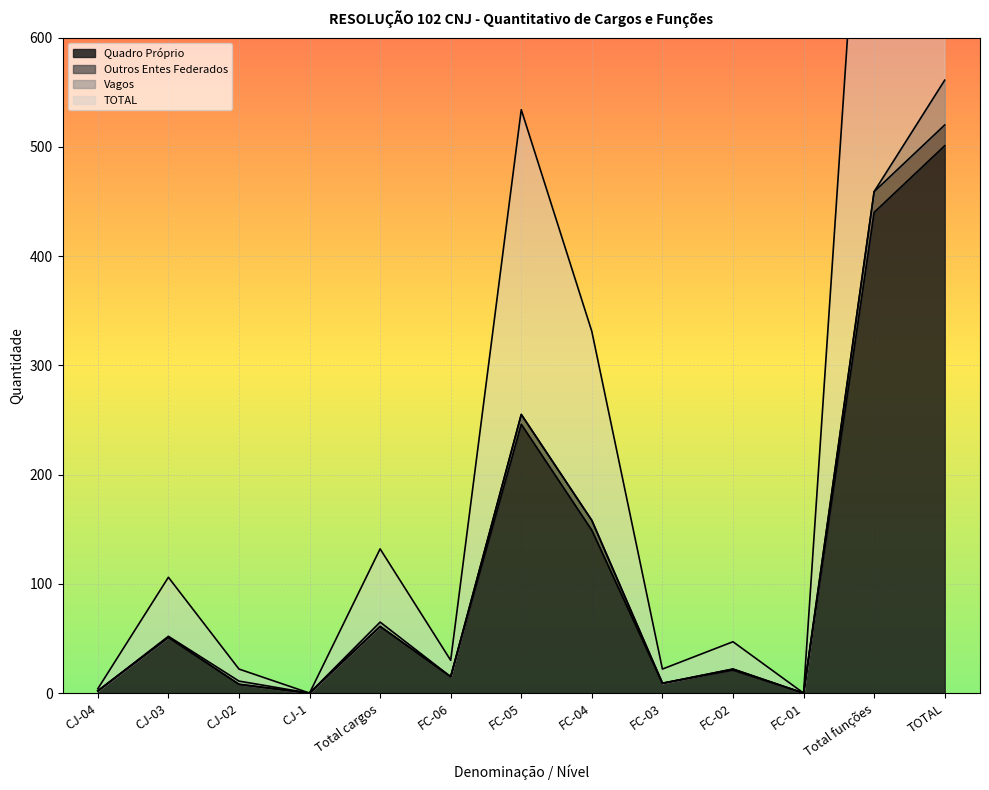

In Quadro Próprio, how many points are higher than both neighbors (excluding endpoints)?

4